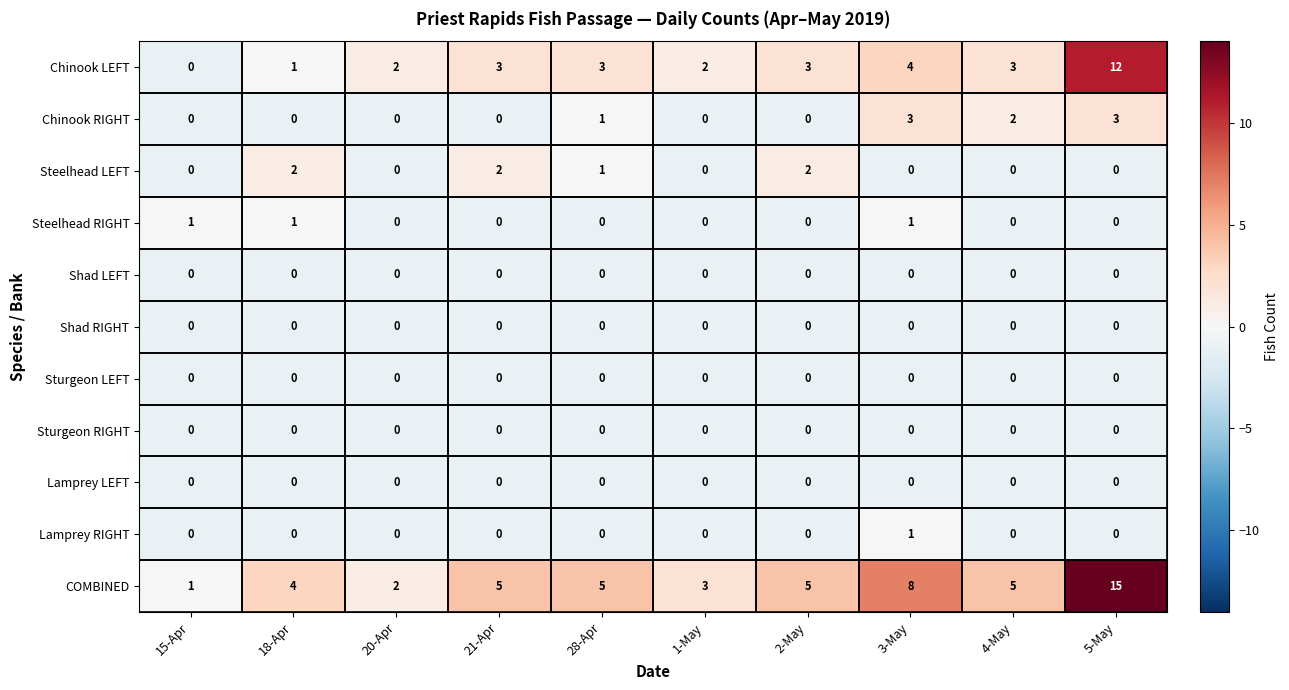

The value of Steelhead LEFT at 1-May is 0. True or false?

True